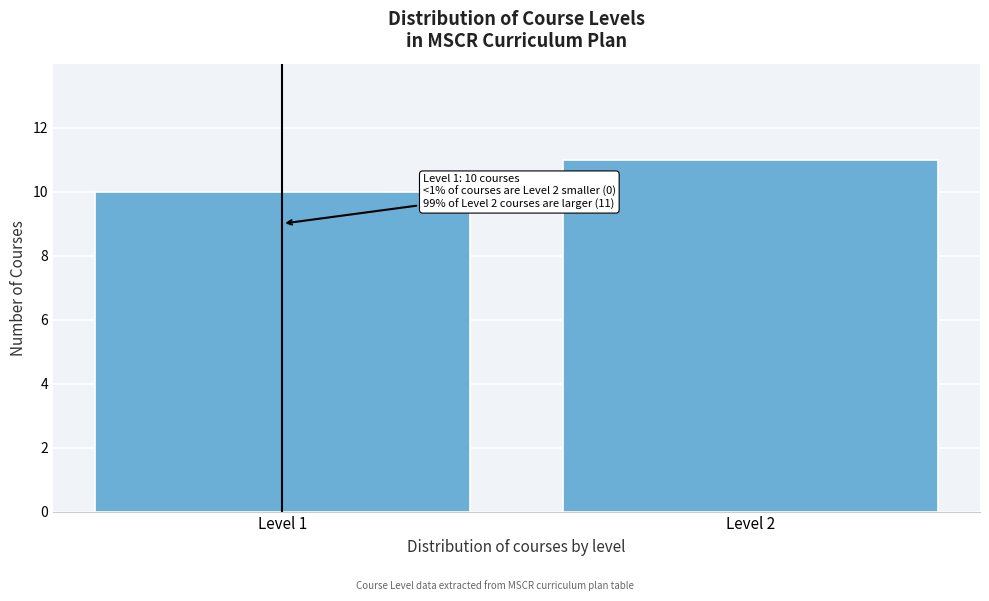

Reading left to right, transcribe all the data shown in this chart.

Level 1=10	Level 2=11